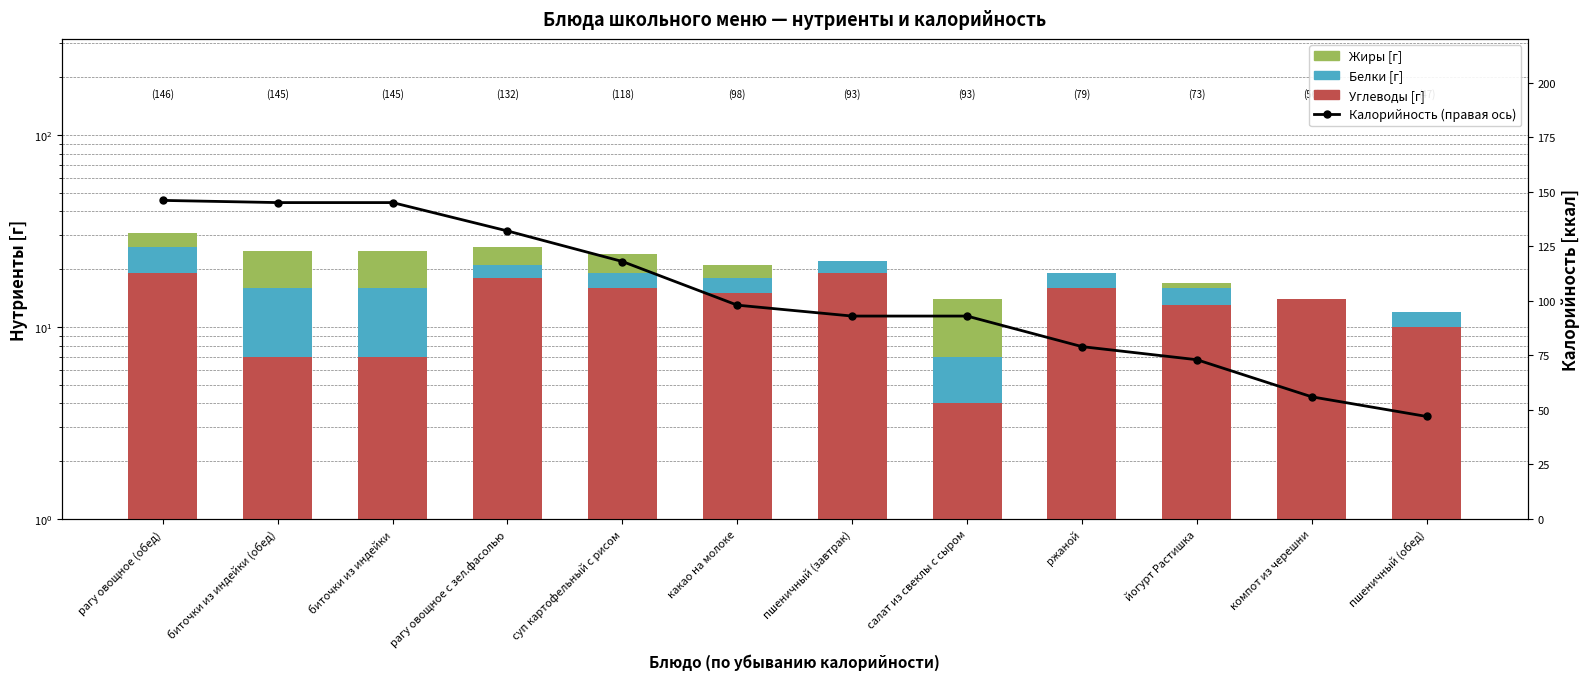

How many data points does each series have?

12